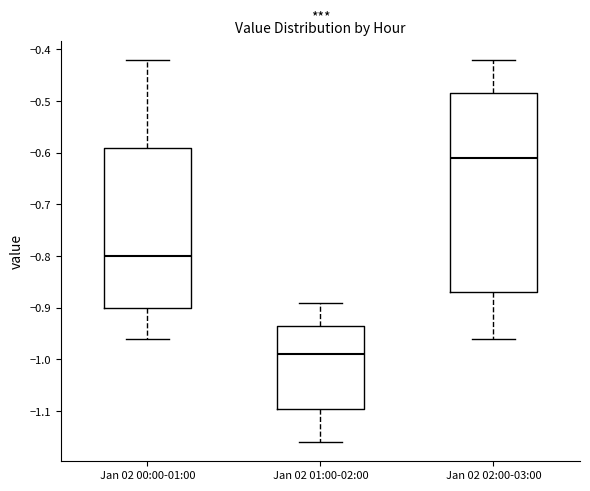

Which box is the tallest, from its lower edge to its upper edge?

Jan 02 02:00-03:00